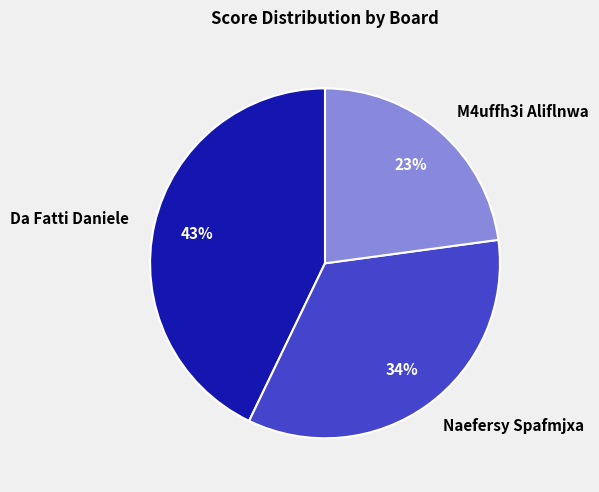

Does any single category account for the majority?

No